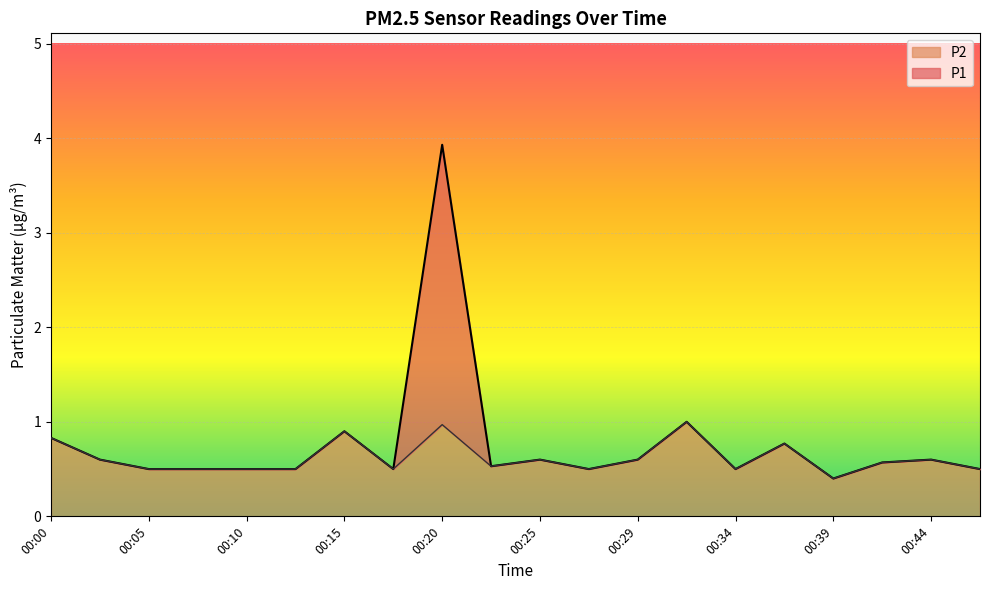

Reading left to right, list all the values displayed in this chart.

P1: 0.8	0.6	0.5	0.5	0.5	0.5	0.9	0.5	3.9	0.5	0.6	0.5	0.6	1.0	0.5	0.8	0.4	0.6	0.6	0.5
P2: 0.8	0.6	0.5	0.5	0.5	0.5	0.9	0.5	1.0	0.5	0.6	0.5	0.6	1.0	0.5	0.8	0.4	0.6	0.6	0.5